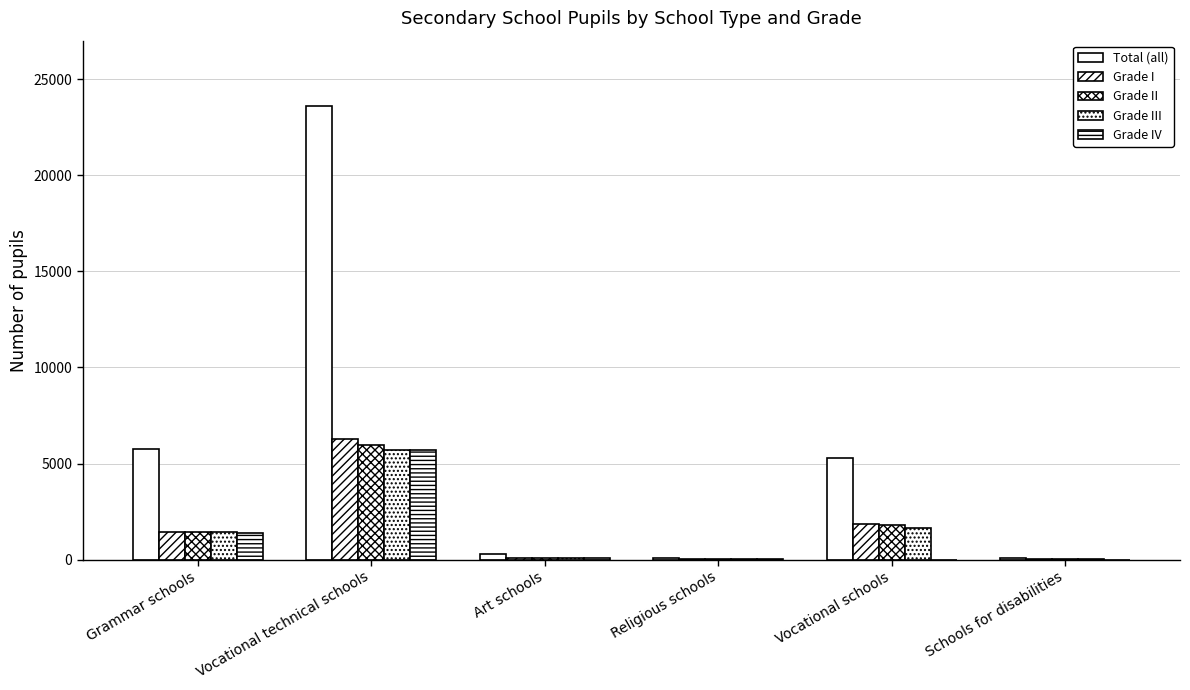

Reading right to left, what are all the values shown in this chart?

Total (all): 74	5308	111	291	23599	5735
Grade I: 36	1858	32	79	6268	1446
Grade II: 18	1805	24	78	5941	1439
Grade III: 19	1645	27	63	5682	1445
Grade IV: 1	0	28	71	5708	1405